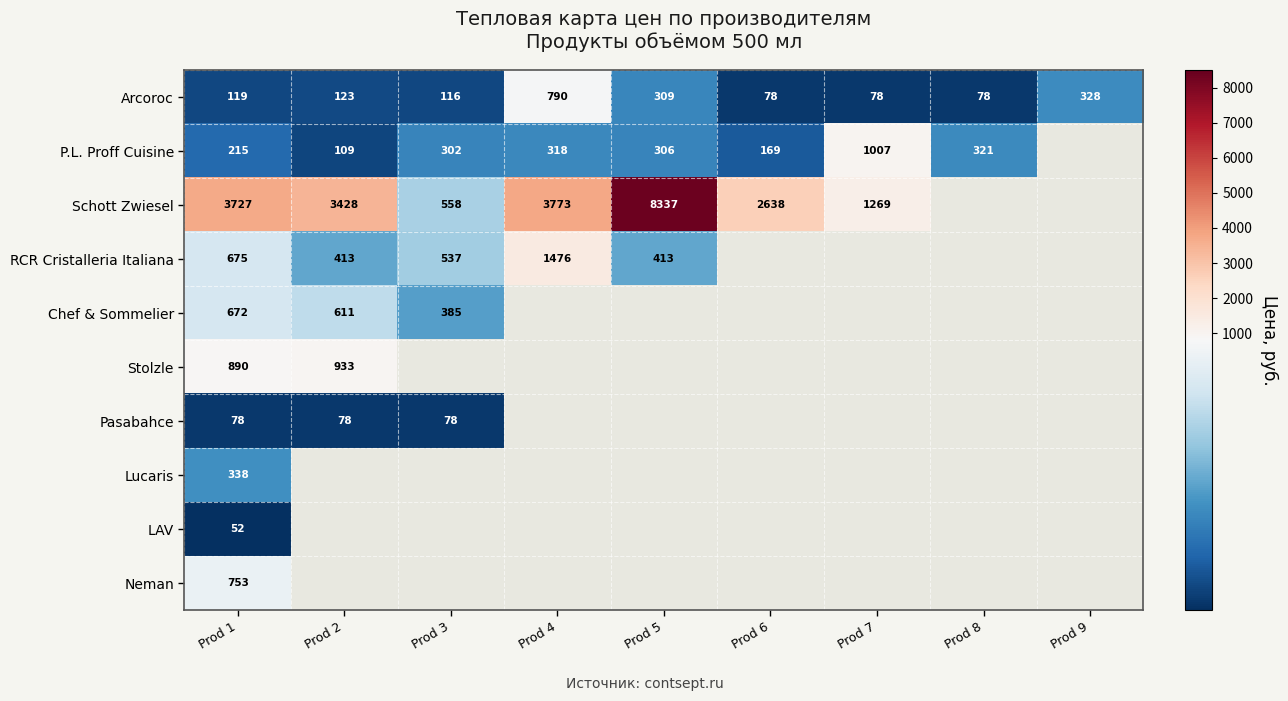

Which has a higher value, Prod 6 or Prod 4?

Prod 4